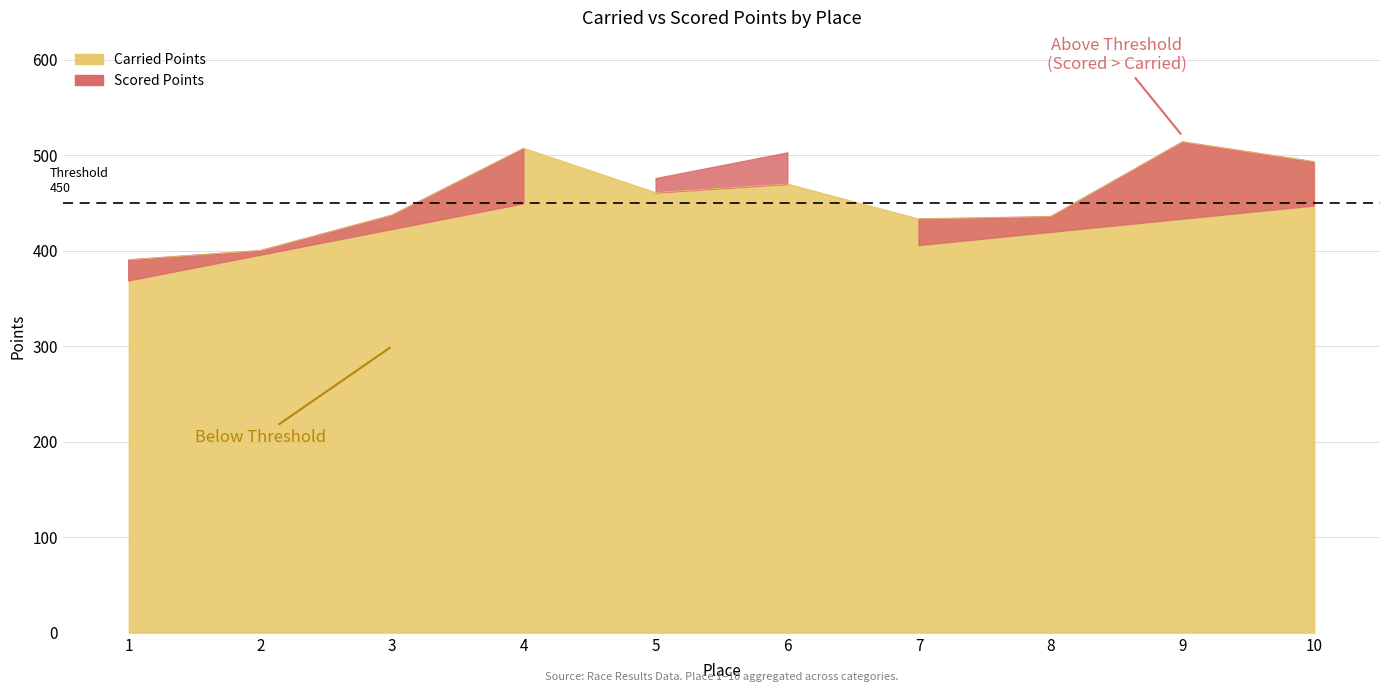

How many lines are shown in the chart?

1